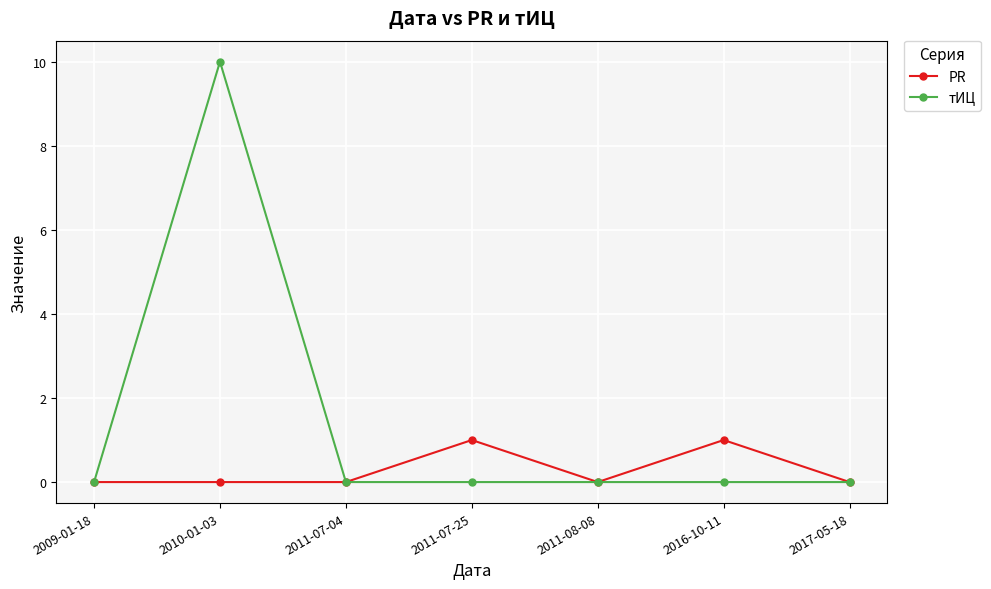

True or false: тИЦ has more than 0 points higher than both neighbors.

True